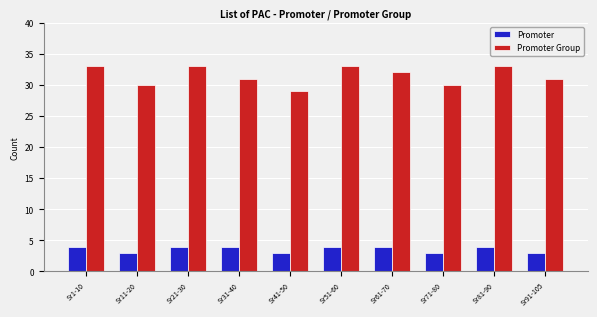

What is the label of the 7th bar from the right?

Sr31-40